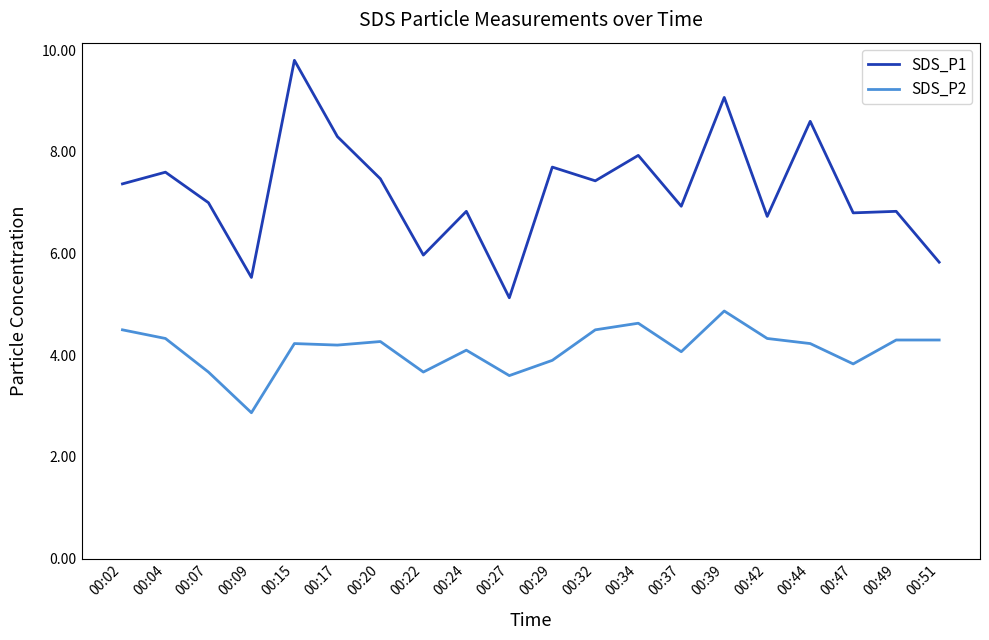

True or false: SDS_P2 and SDS_P1 intersect in this chart.

False